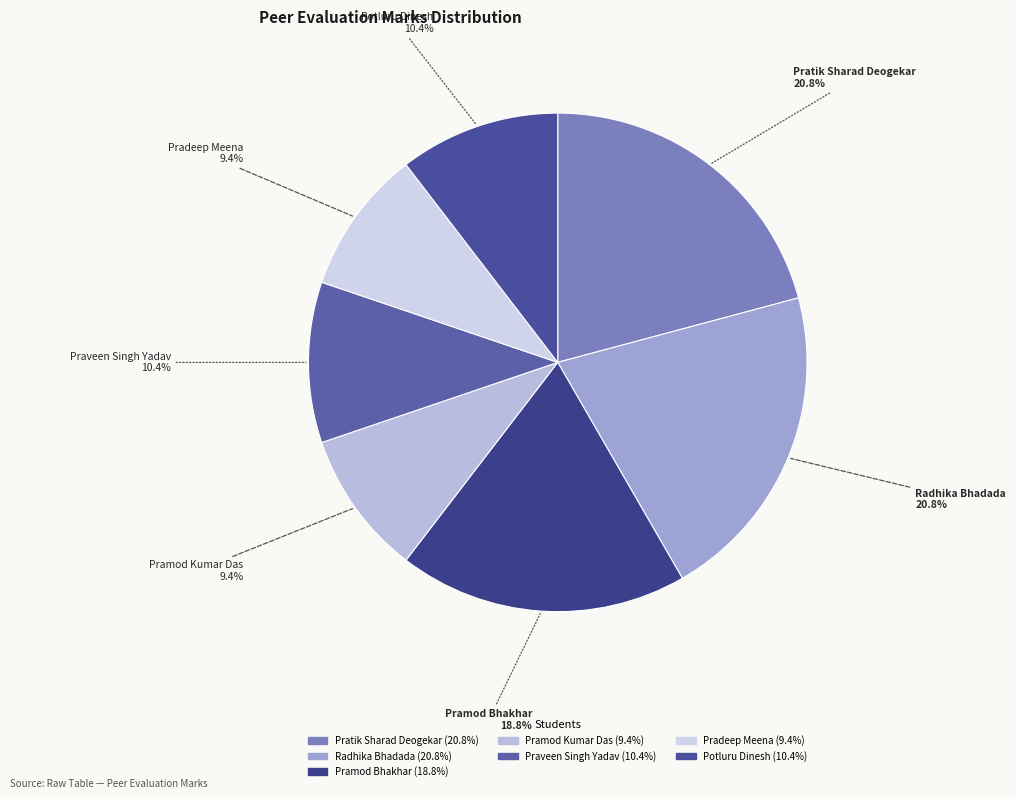

True or false: Pramod Kumar Das accounts for 3% of the total.

False